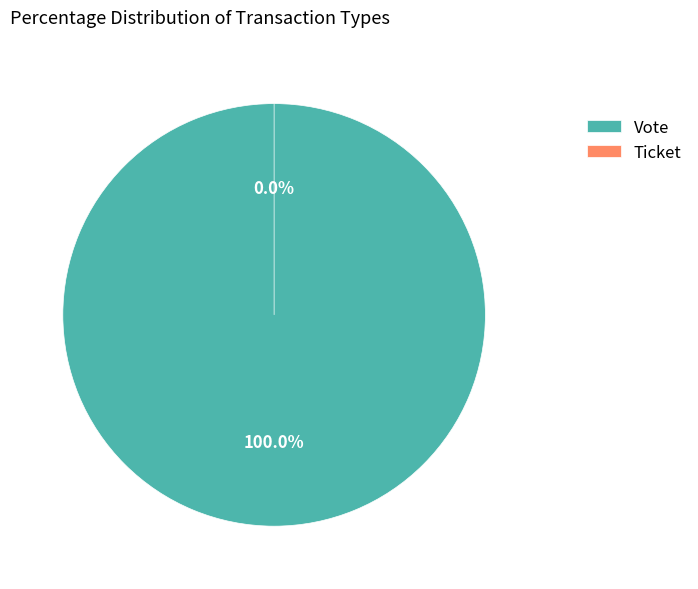

Do Vote and Ticket together represent more than half of the pie?

Yes